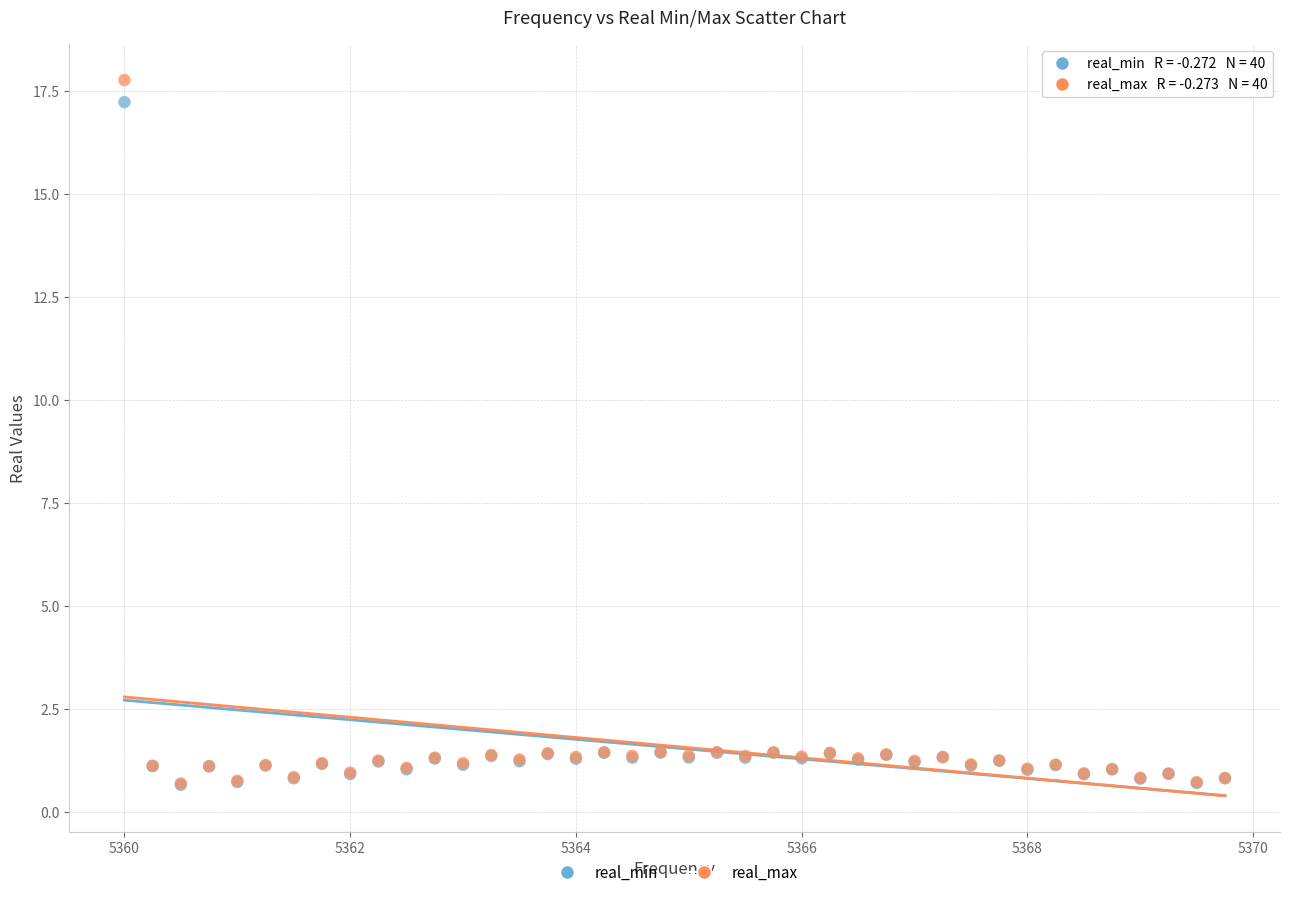

What are all the series names shown in the legend?

real_min, real_max